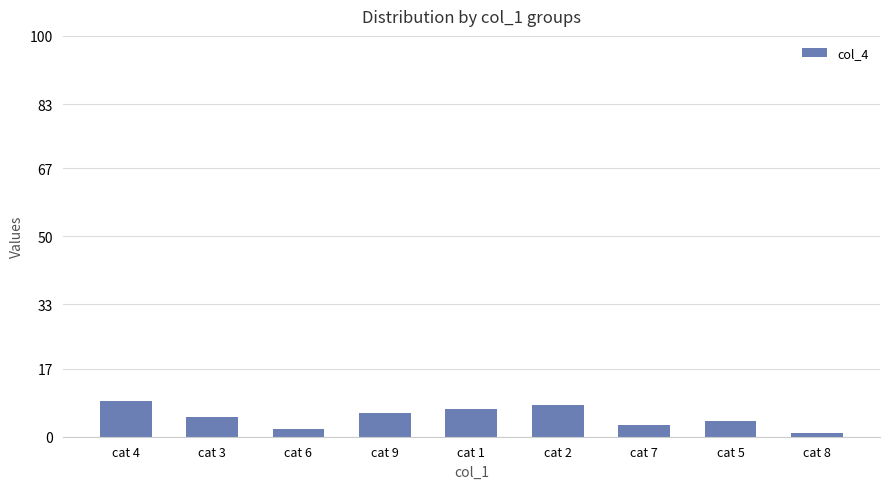

Rank the categories by value from highest to lowest.

cat 4, cat 2, cat 1, cat 9, cat 3, cat 5, cat 7, cat 6, cat 8